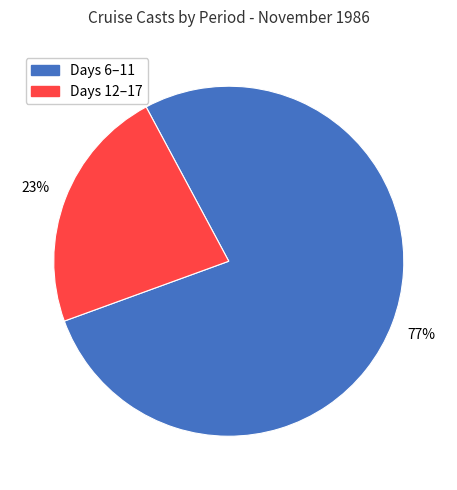

Is there any slice that represents more than half of the pie?

Yes